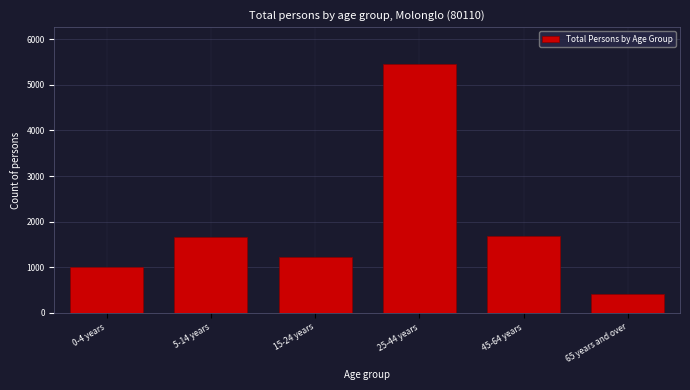

What is the change in value from 0-4 years to 5-14 years?

+669